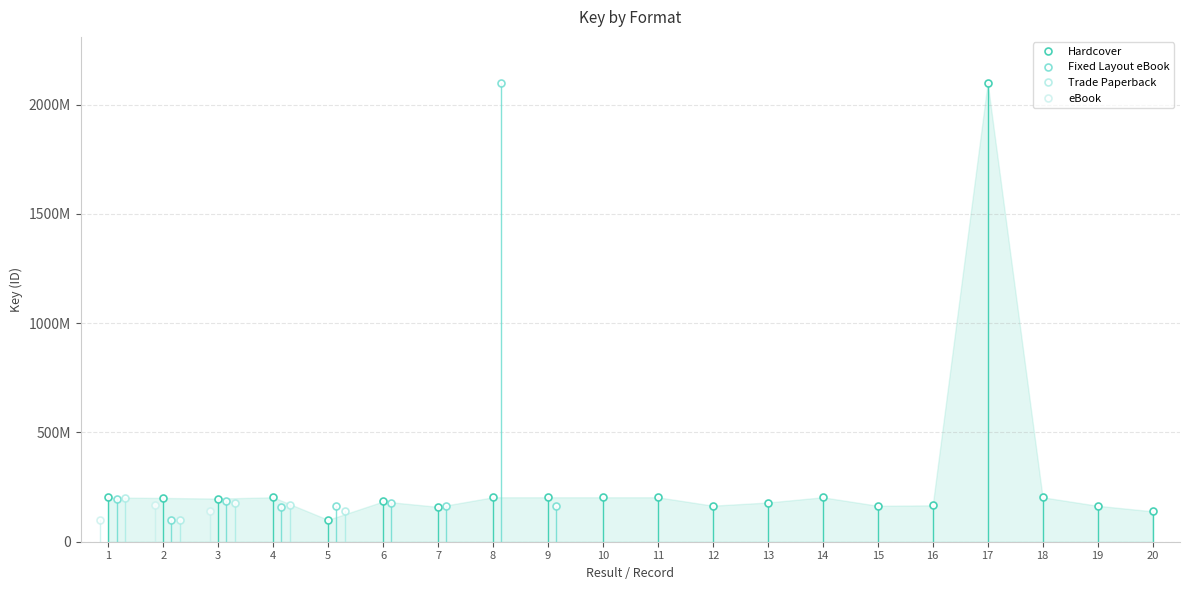

What is the maximum value for Hardcover?

2099346740